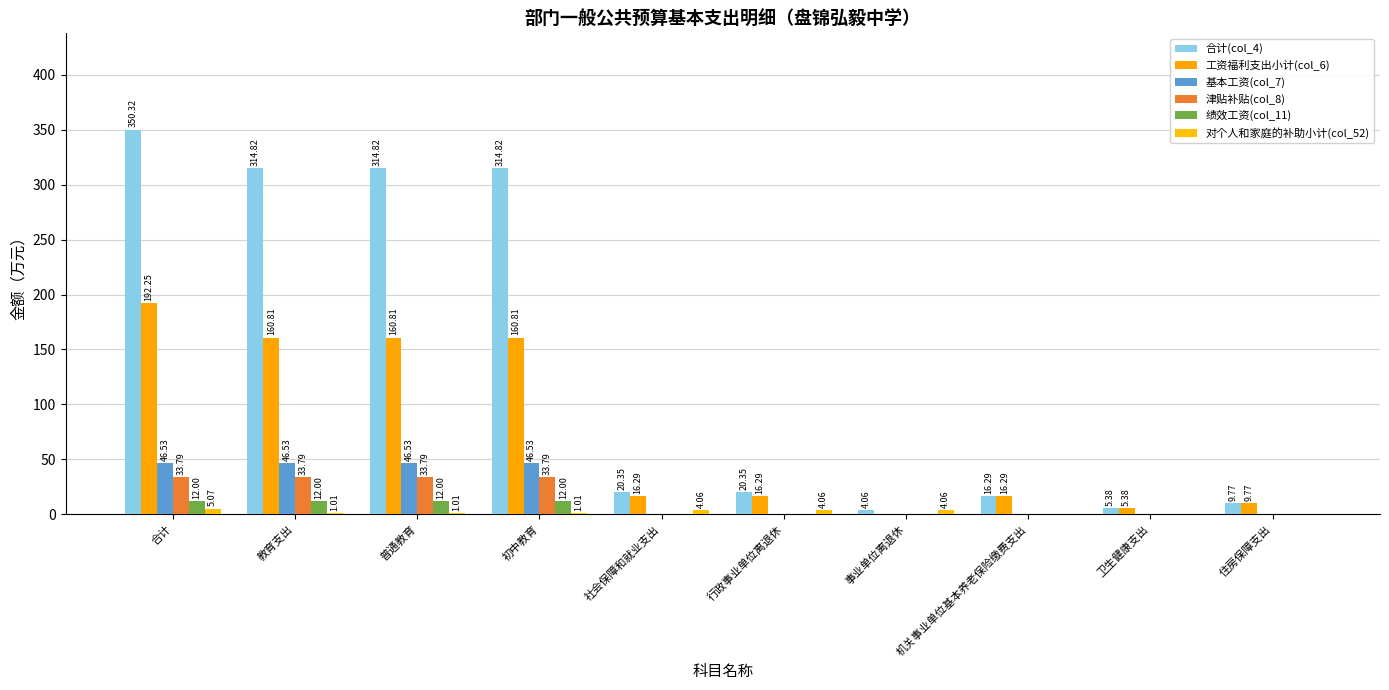

How many distinct data groups are displayed?

6